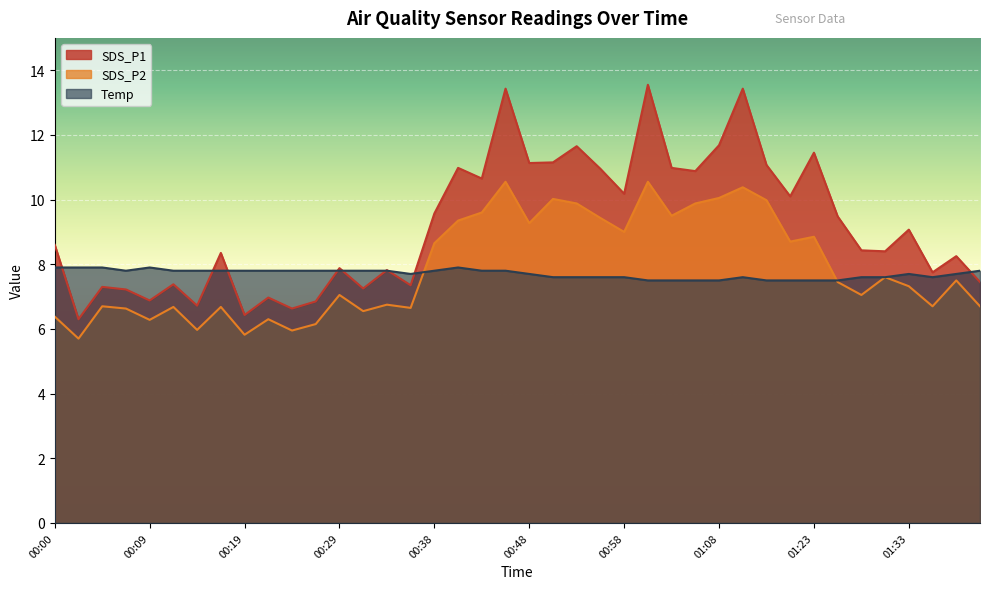

Is the value of Temp at 00:58 greater than the value of SDS_P2 at 01:23?

No